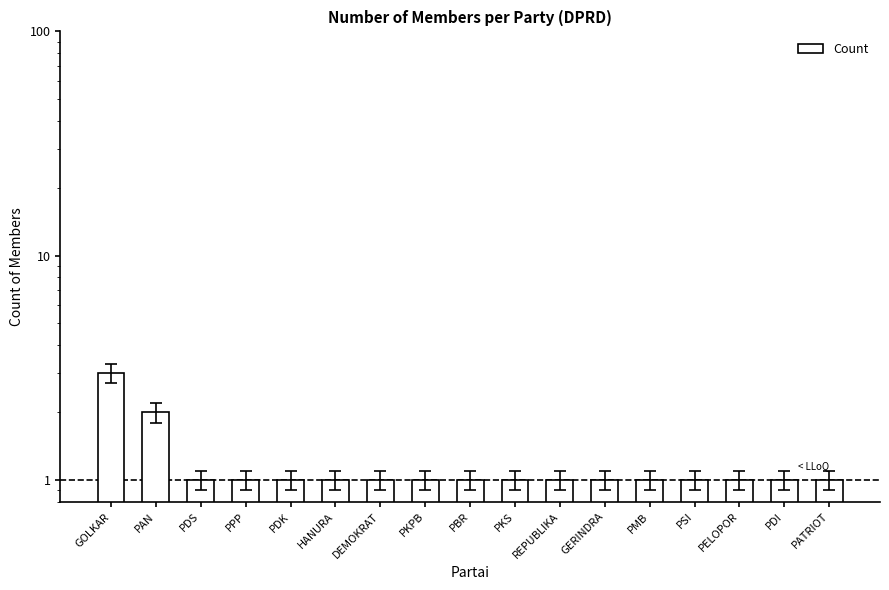

Count the number of categories in the chart.

17